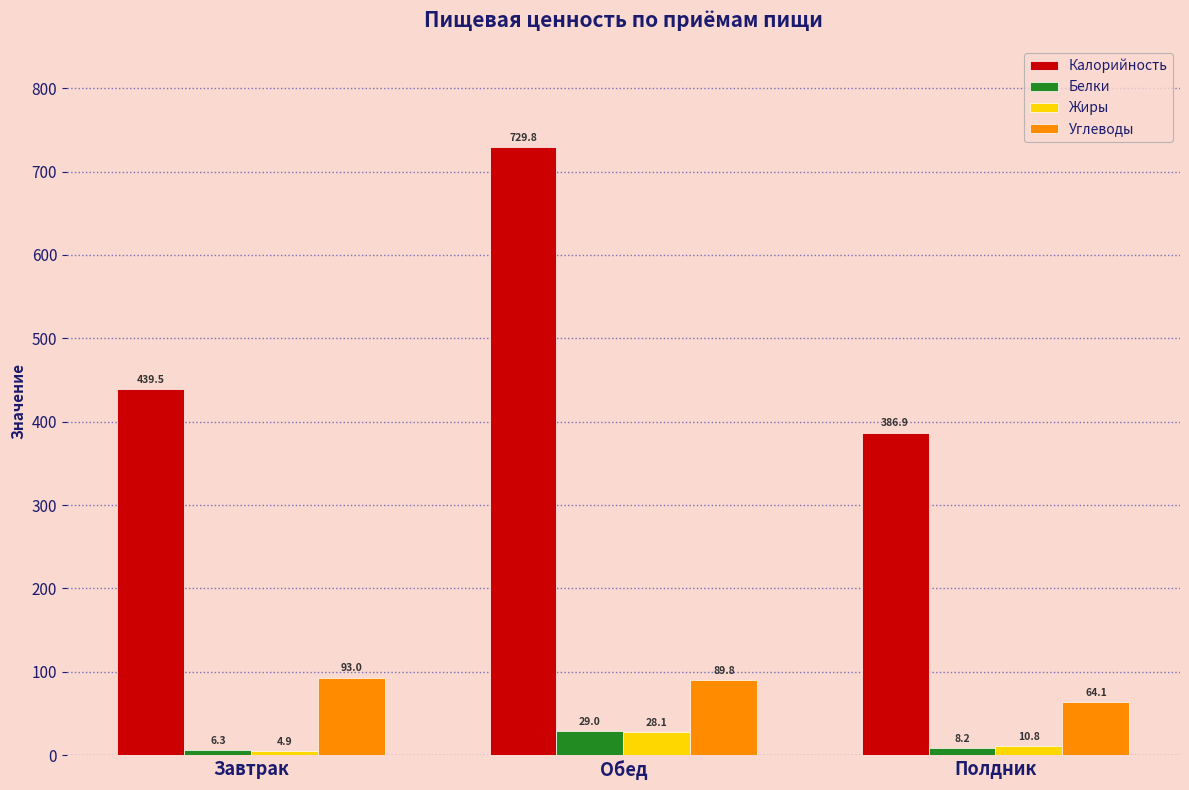

Rank the series at Обед from highest to lowest value.

Калорийность, Углеводы, Белки, Жиры